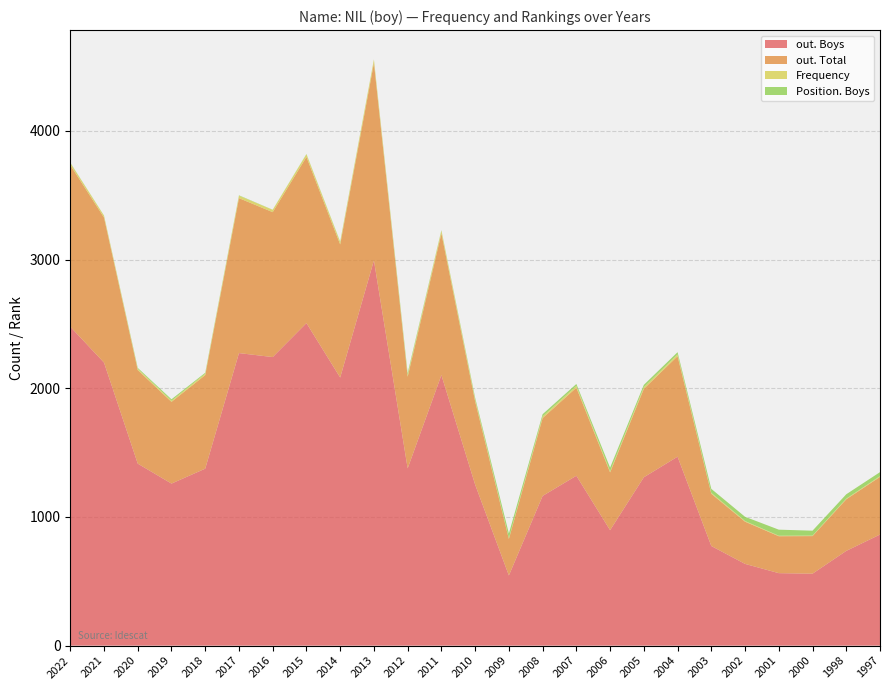

Reading left to right, list all the values displayed in this chart.

out. Boys: 2022=2478	2021=2199	2020=1414	2019=1259	2018=1375	2017=2273	2016=2242	2015=2506	2014=2083	2013=2993	2012=1377	2011=2102	2010=1251	2009=545	2008=1163	2007=1320	2006=897	2005=1308	2004=1468	2003=774	2002=635	2001=563	2000=559	1998=736	1997=863
out. Total: 2022=1256	2021=1127	2020=727	2019=635	2018=727	2017=1204	2016=1126	2015=1291	2014=1034	2013=1534	2012=712	2011=1101	2010=647	2009=284	2008=605	2007=684	2006=449	2005=687	2004=781	2003=406	2002=328	2001=287	2000=292	1998=401	1997=448
Frequency: 2022=17	2021=15	2020=10	2019=9	2018=11	2017=19	2016=18	2015=21	2014=18	2013=27	2012=14	2011=21	2010=14	2009=6	2008=13	2007=14	2006=9	2005=13	2004=14	2003=7	2002=5	2001=4	2000=4	1998=5	1997=6
Position. Boys: 2022=2	2021=1	2020=7	2019=11	2018=7	2017=3	2016=1	2015=2	2014=4	2013=1	2012=15	2011=4	2010=14	2009=36	2008=17	2007=15	2006=28	2005=18	2004=17	2003=31	2002=33	2001=47	2000=38	1998=34	1997=31